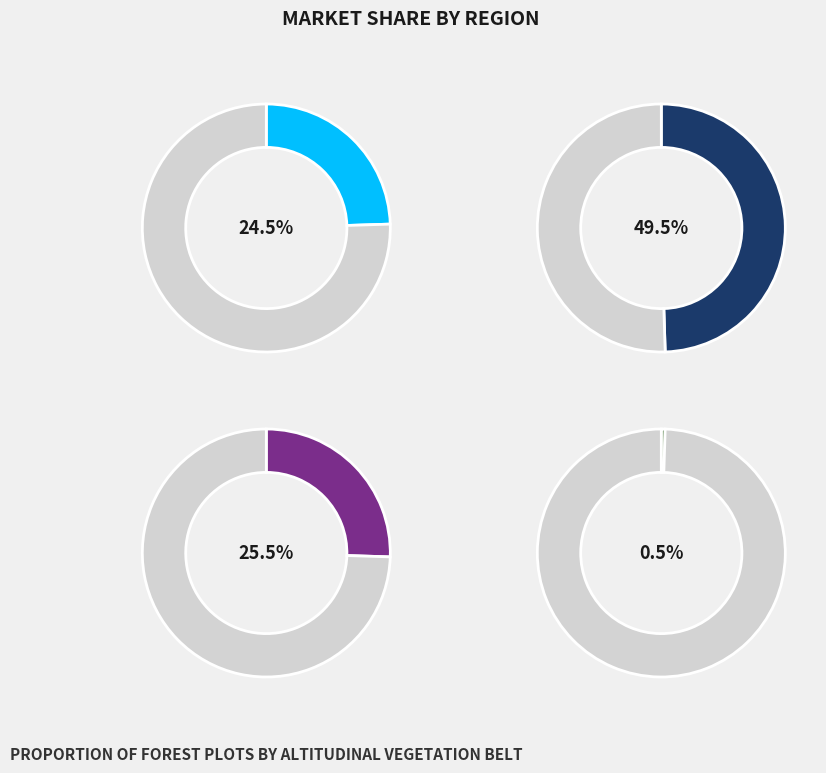

To the nearest percent, what is the difference between the largest and smallest slice percentages?

49%